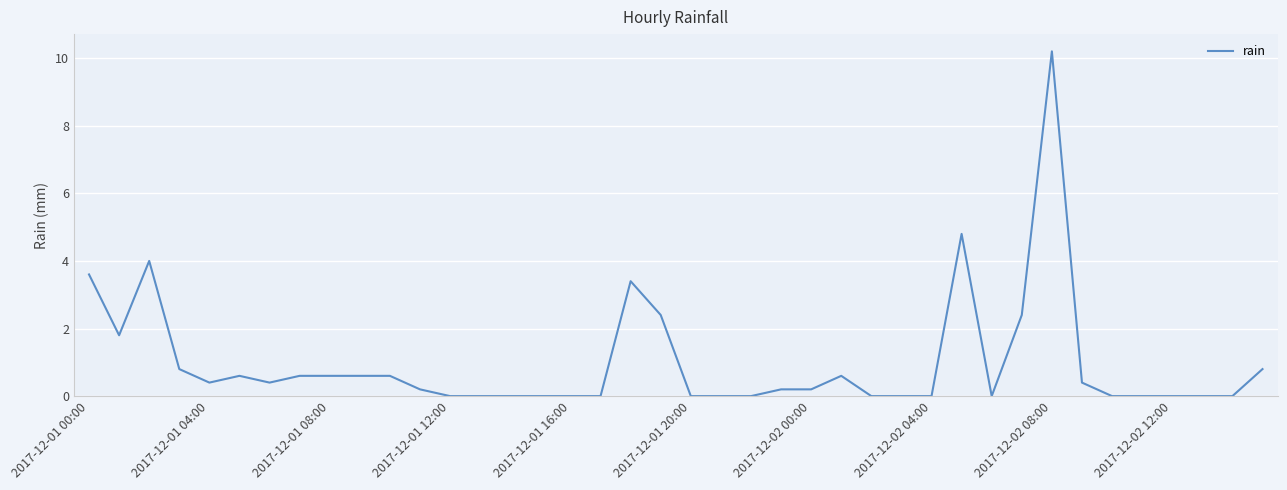

What is the difference between the second highest and minimum values?

4.8